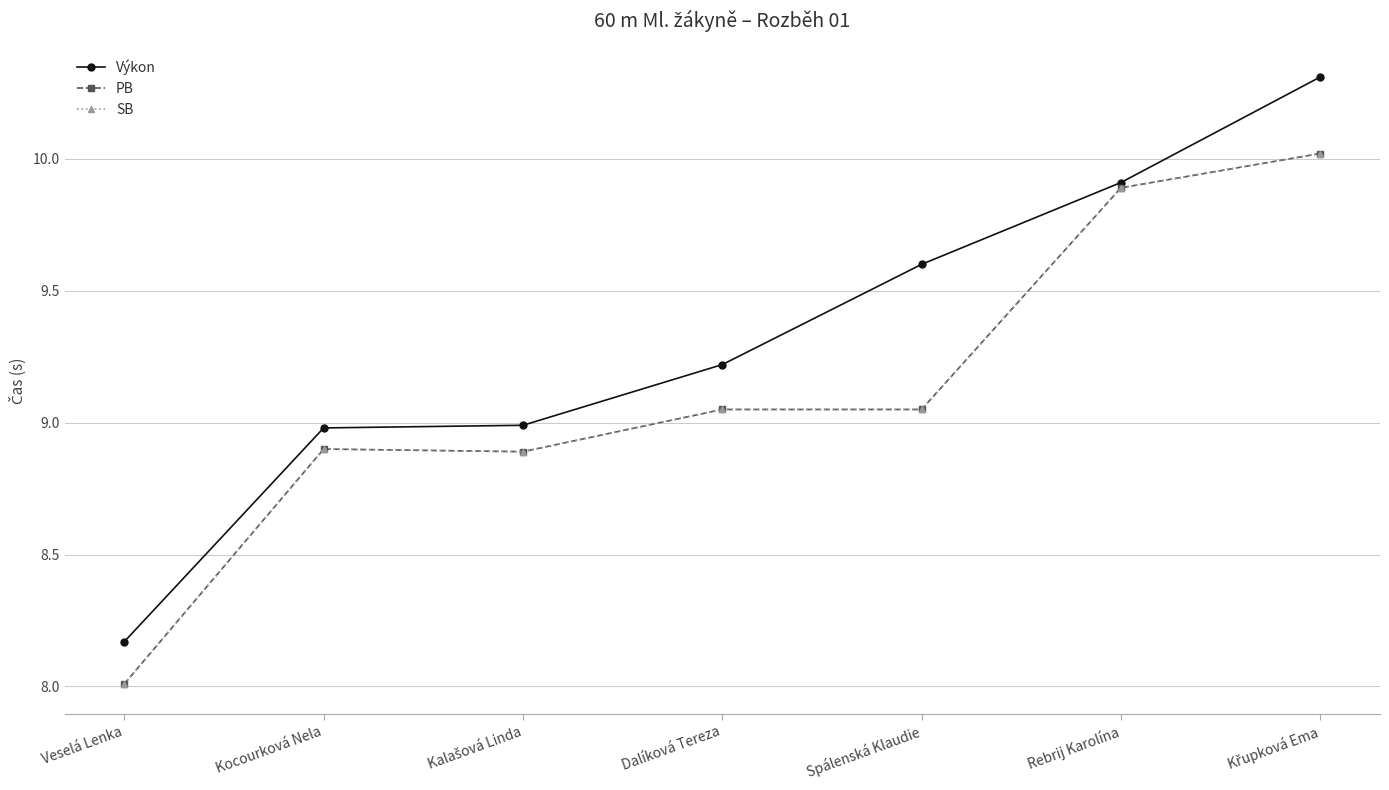

Does the chart have visible grid lines?

Yes